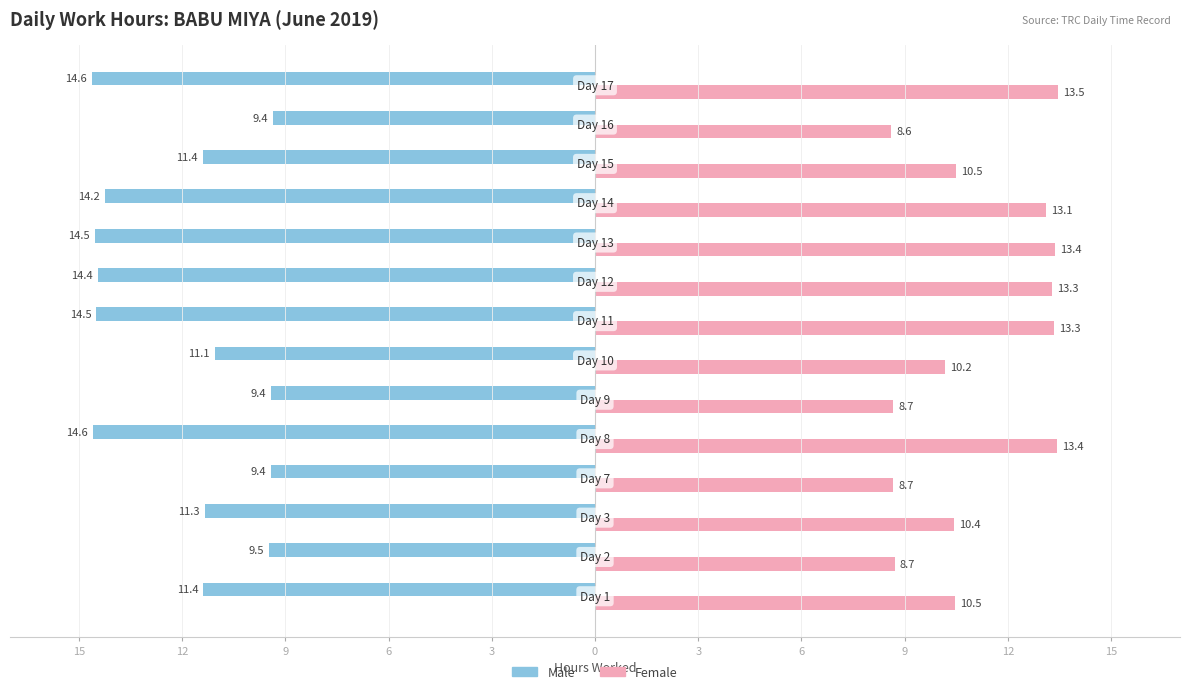

What are all the series names shown in the legend?

Male, Female